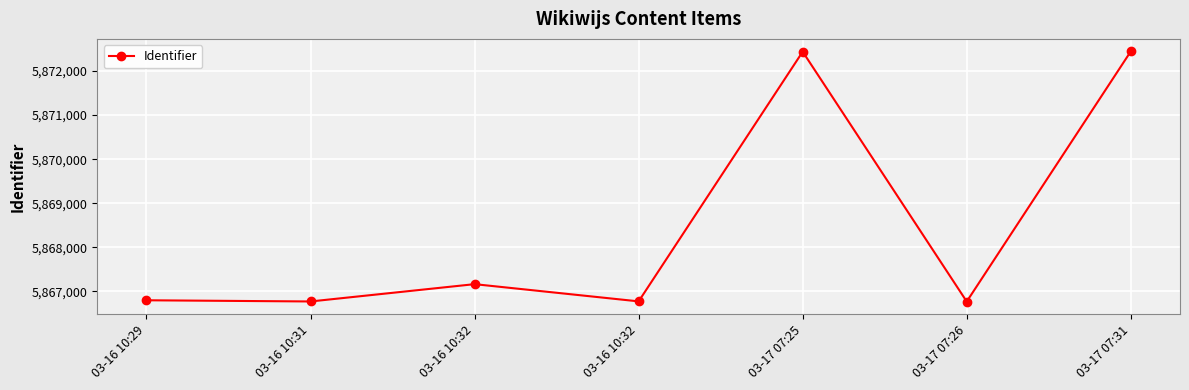

What is the sum of the values at 03-17 07:31 and 03-16 10:32?

11739217